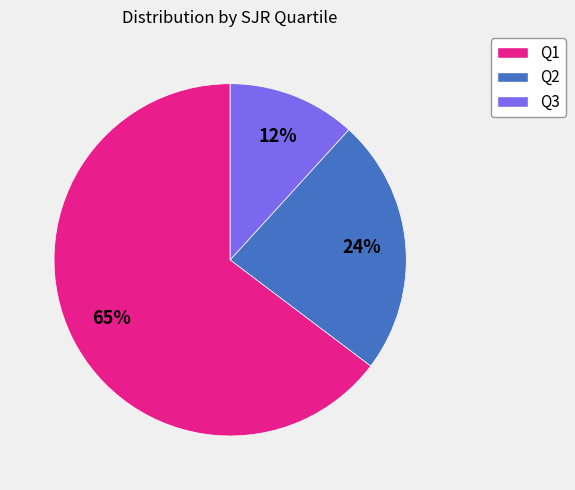

How many slices are in this pie chart?

3